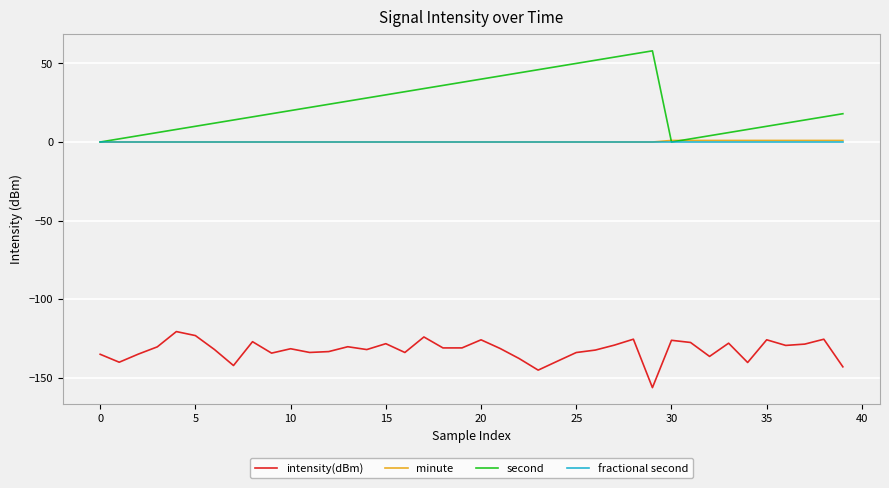

What is the lowest value of the intensity(dBm) series?

-156.3